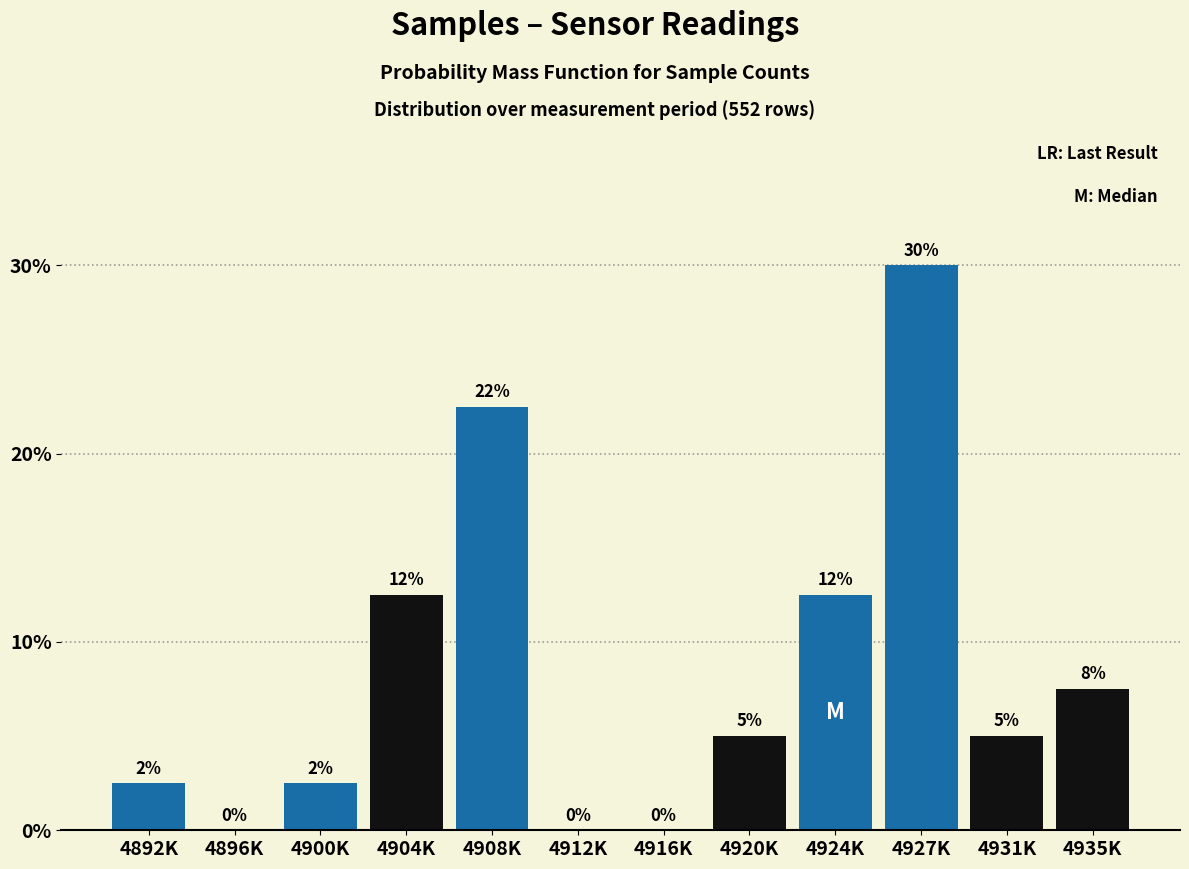

True or false: the data shows 5.0 at 4920K.

True